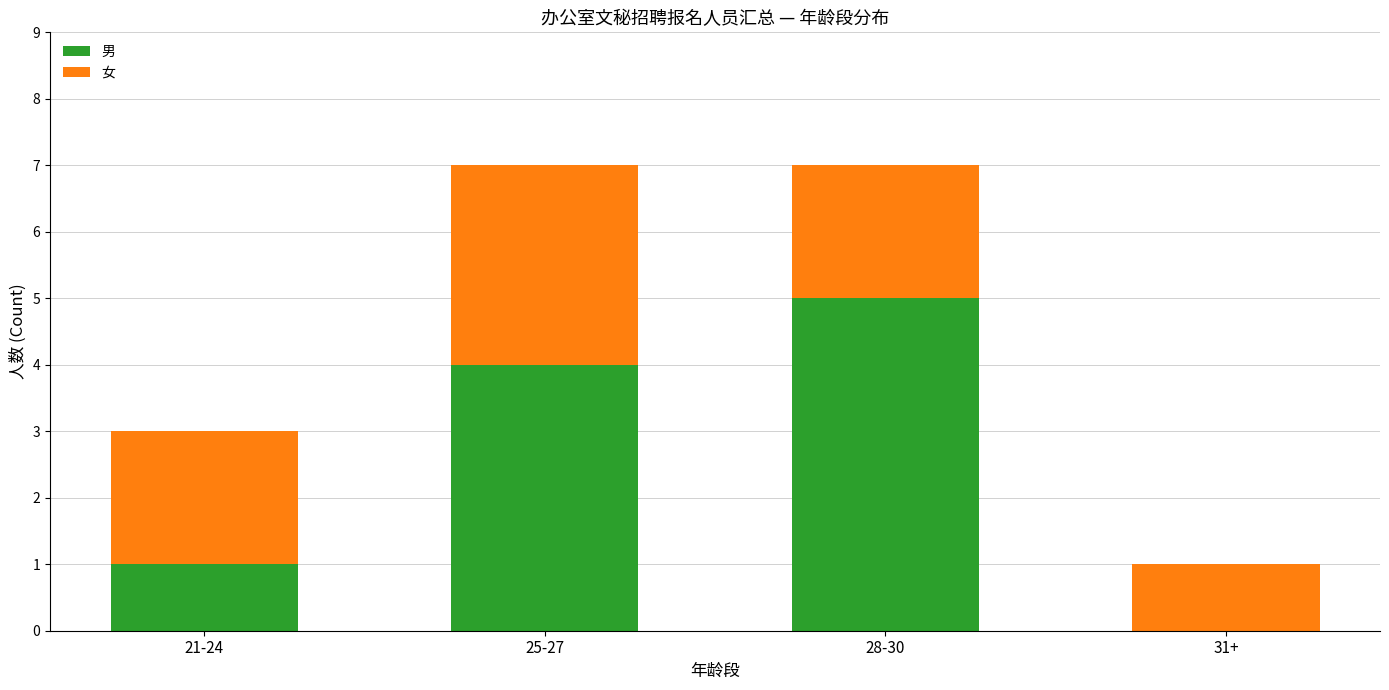

The value of 男 at 21-24 is 1. True or false?

True